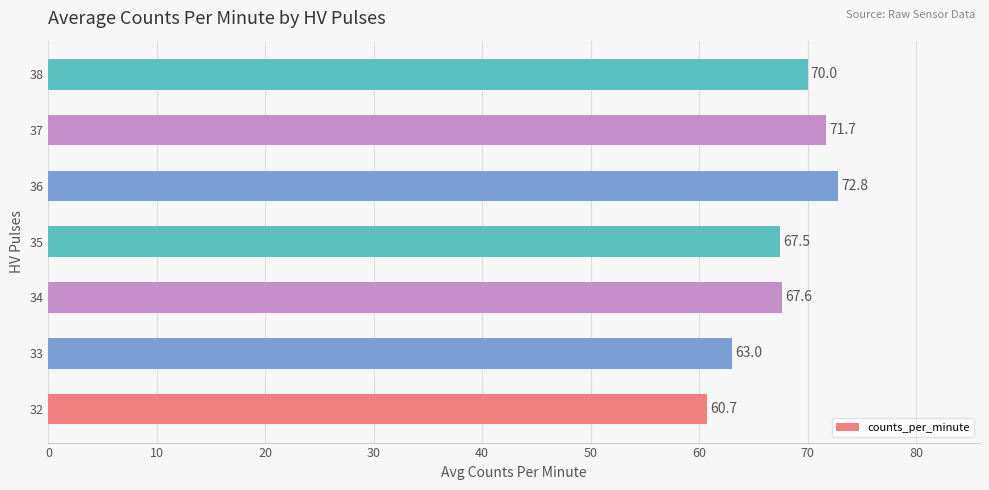

List the labels in order of value, smallest first.

32, 33, 35, 34, 38, 37, 36